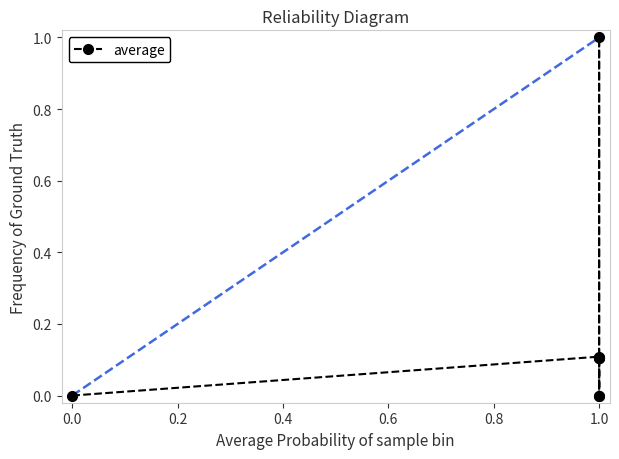

True or false: there are more than 0 points higher than both neighbors.

True